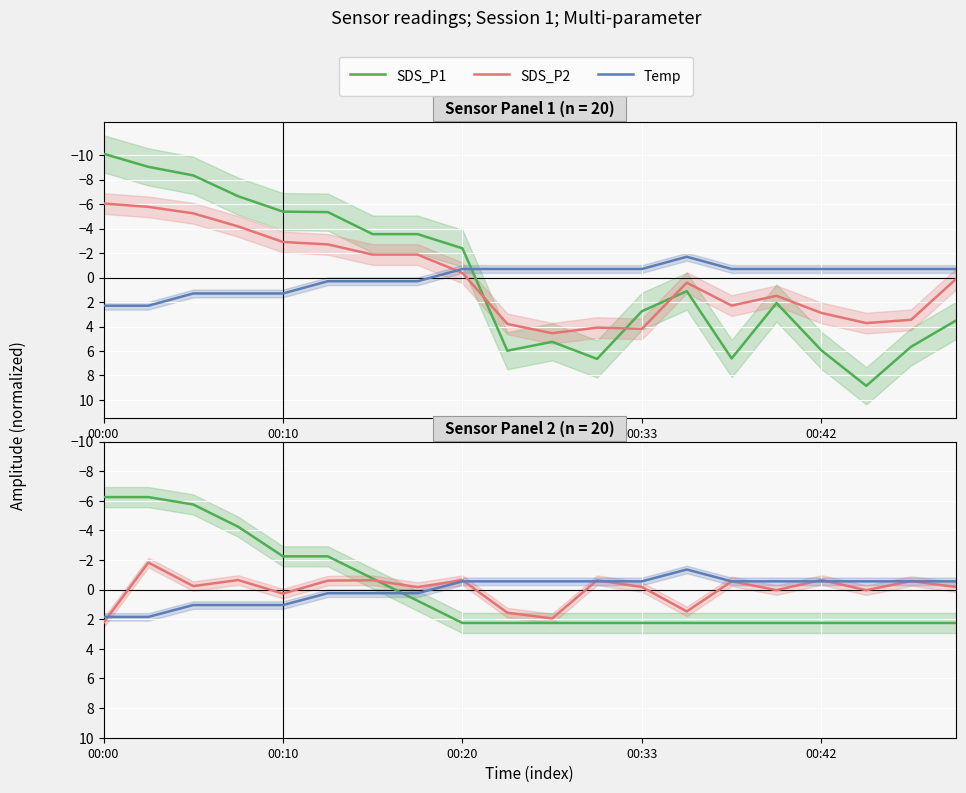

Which series has the widest spread of values?

SDS_P1